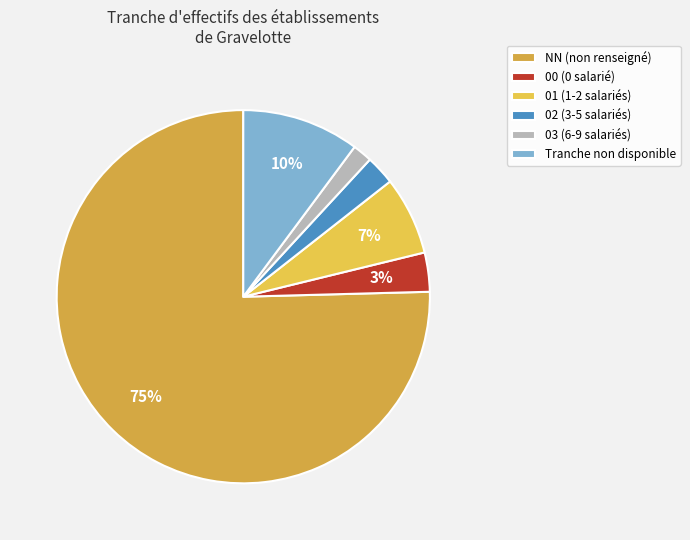

What is the majority slice?

NN (non renseigné)